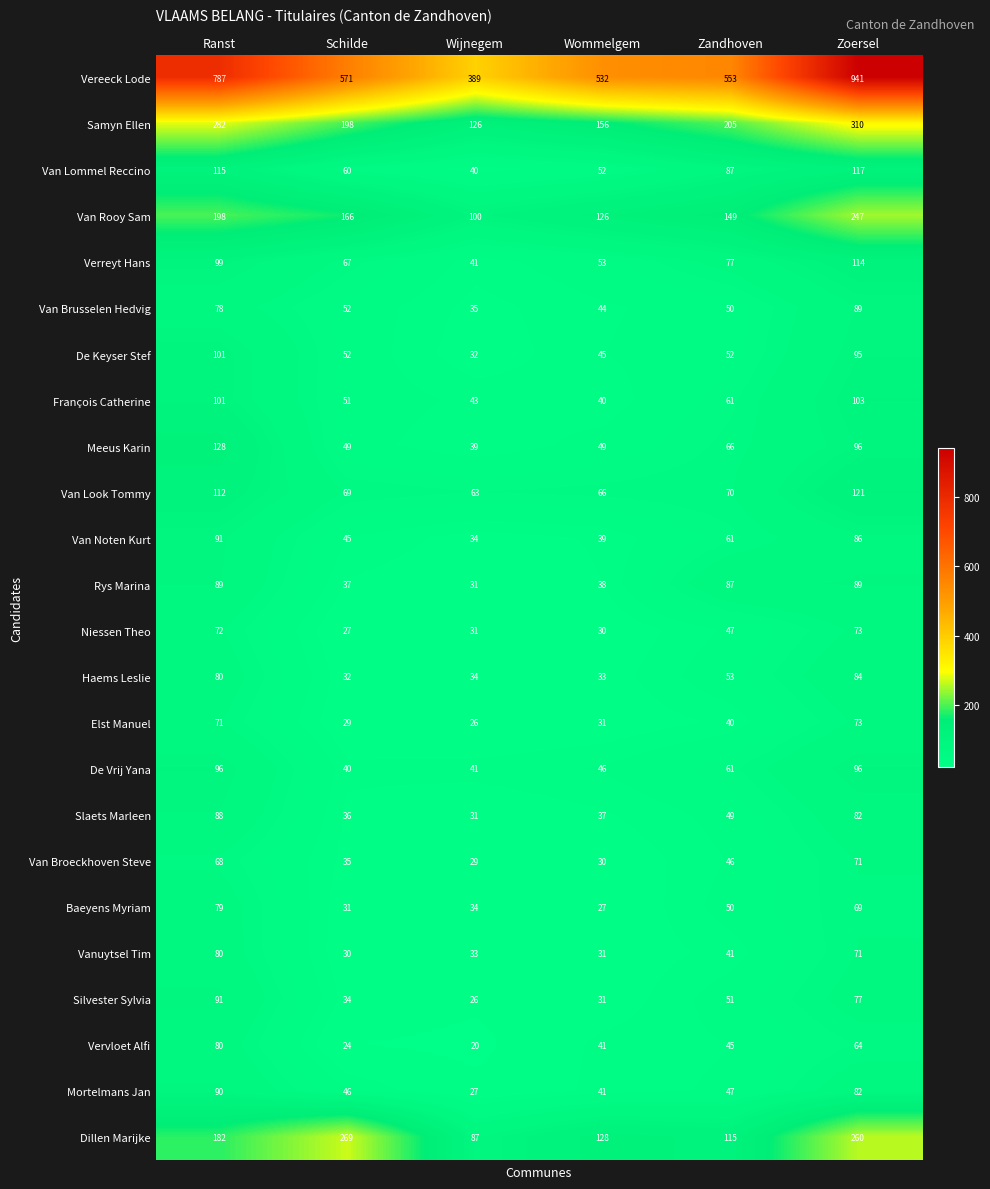

What is the sum of the Dillen Marijke values at Zoersel and Wijnegem?

347